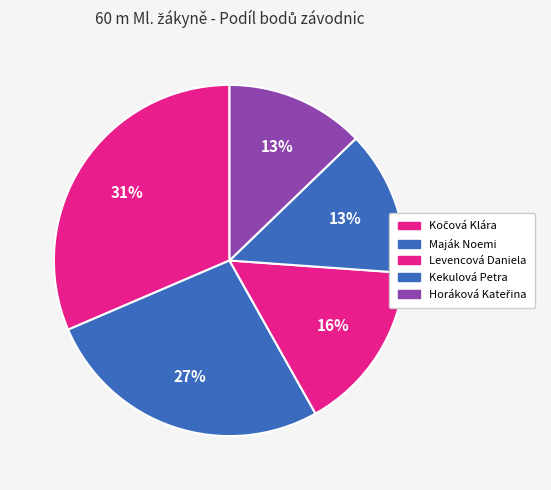

Between Kočová Klára and Horáková Kateřina, which is larger?

Kočová Klára